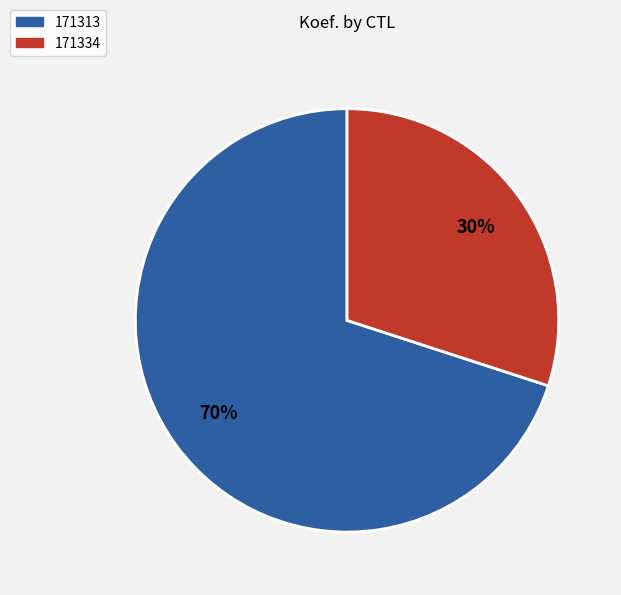

Which has a higher value, 171334 or 171313?

171313